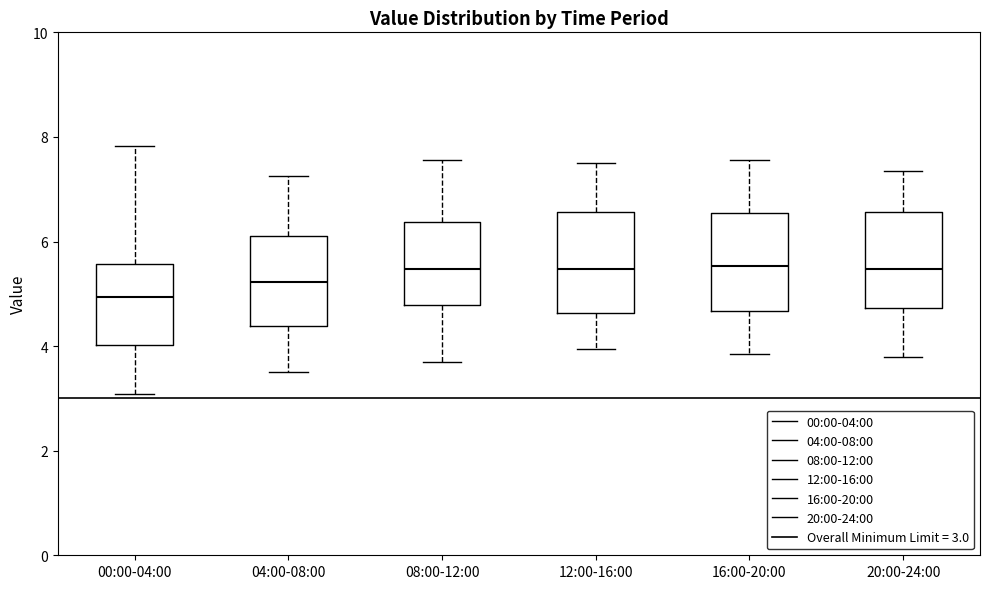

Reading left to right, transcribe this box plot: for each box, give where its median line is, the range the box spans, and where its two whiskers end, as read against the y-axis. The values are not printed on the chart, so give them approximately, as read against the axis.

00:00-04:00: median 5.0, box 4.0 to 5.6, whiskers 3.0 to 7.8
04:00-08:00: median 5.2, box 4.4 to 6.2, whiskers 3.6 to 7.2
08:00-12:00: median 5.4, box 4.8 to 6.4, whiskers 3.8 to 7.6
12:00-16:00: median 5.4, box 4.6 to 6.6, whiskers 4.0 to 7.6
16:00-20:00: median 5.6, box 4.6 to 6.6, whiskers 3.8 to 7.6
20:00-24:00: median 5.4, box 4.8 to 6.6, whiskers 3.8 to 7.4